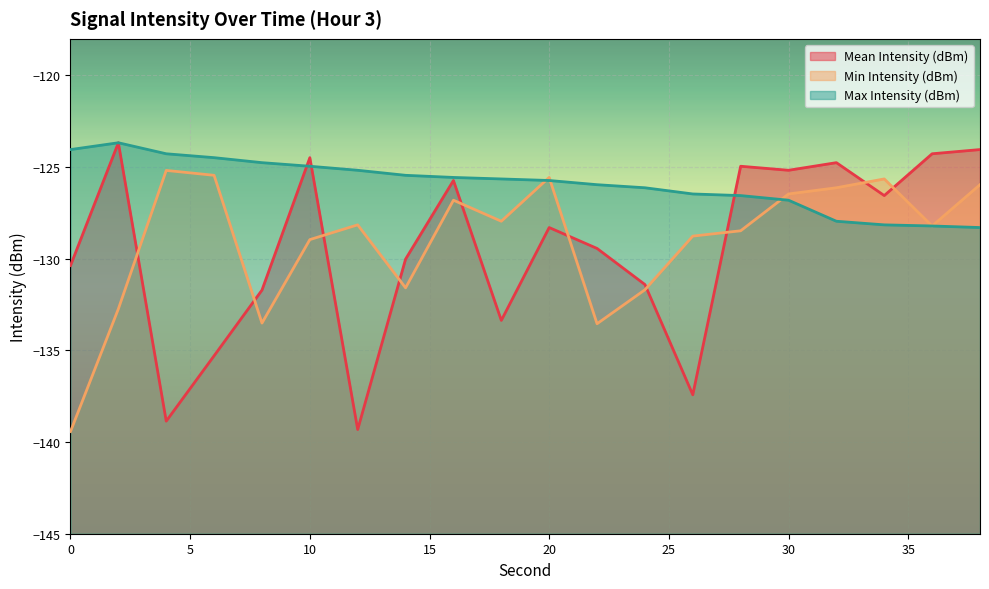

Which series has the widest spread of values?

Mean Intensity (dBm)